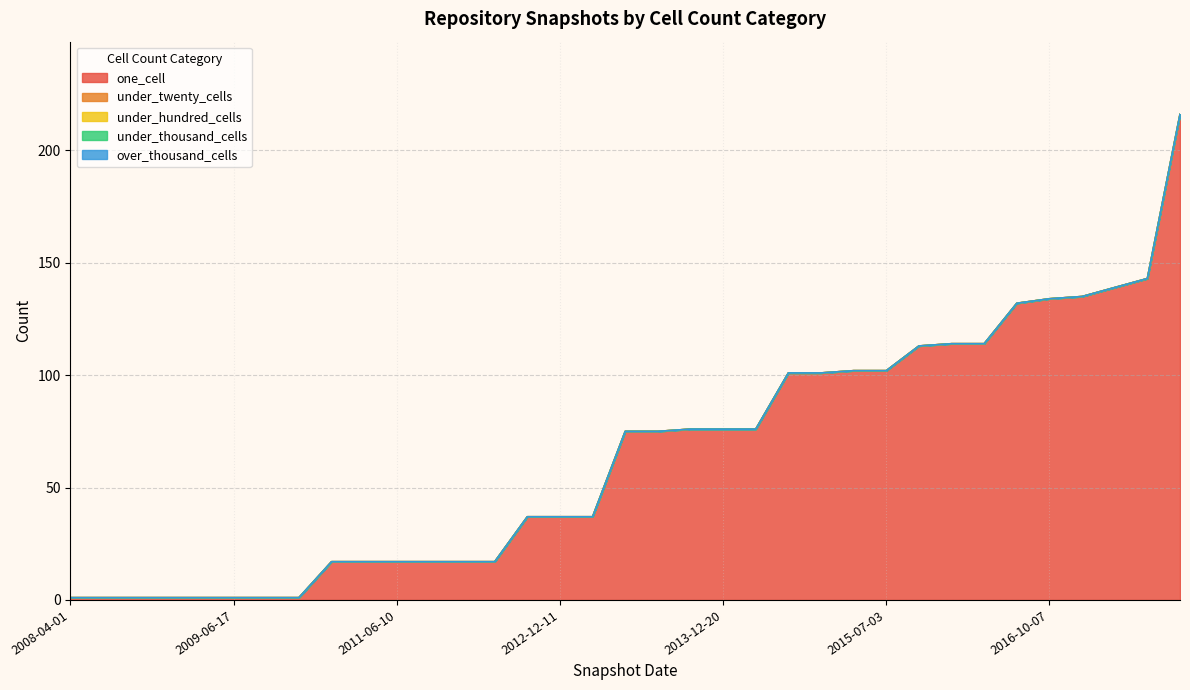

True or false: under_hundred_cells and one_cell intersect in this chart.

False